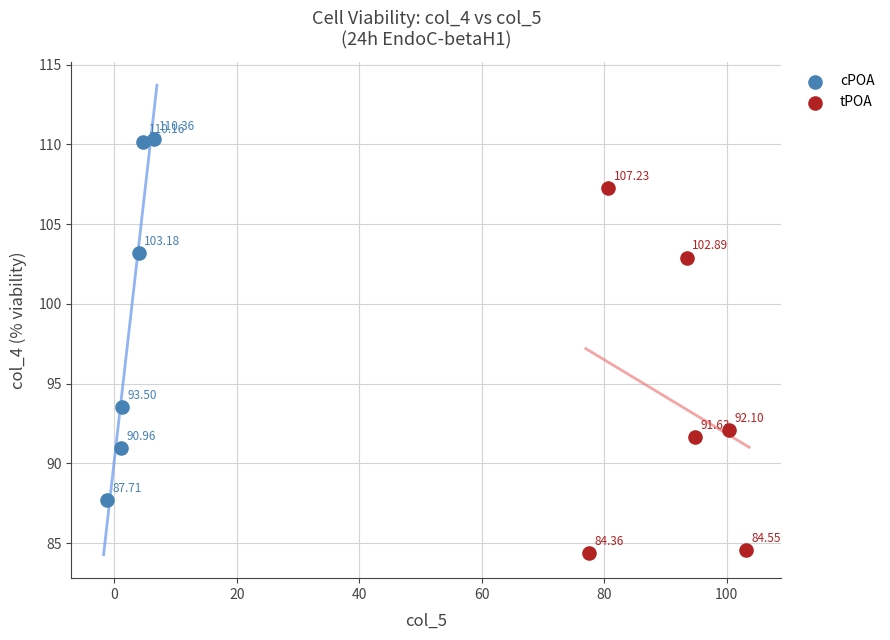

Which series contains the highest Y value?

cPOA